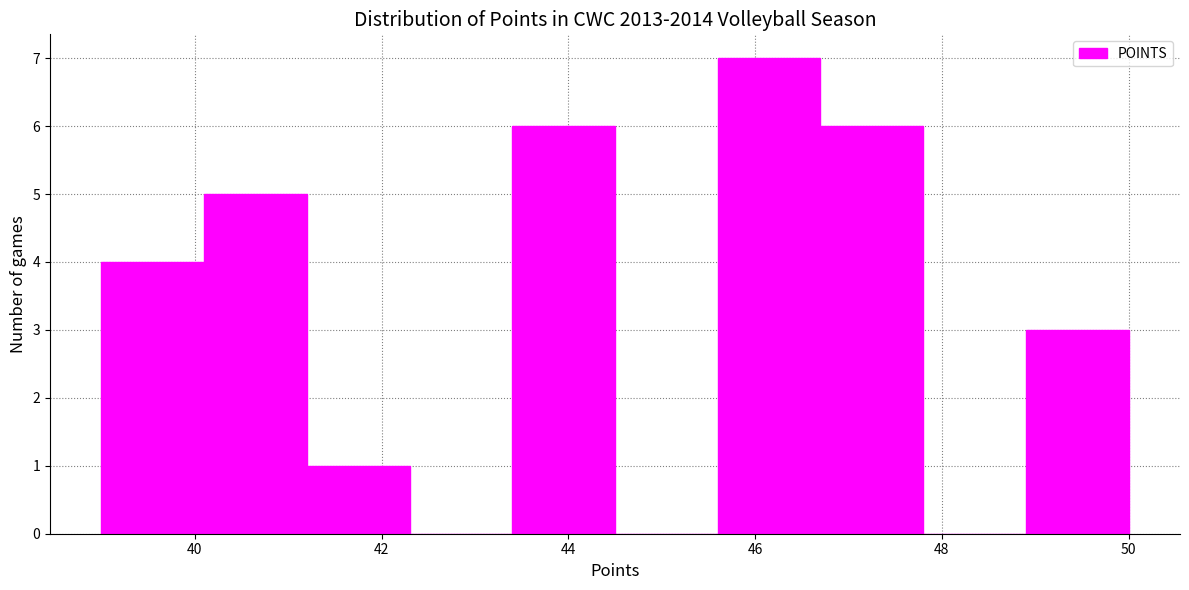

Reading left to right, list every bar in this chart as the range it spans on the x-axis followed by its height. Neither the bar edges nor the heights are printed on the chart, so give them approximately, as read against the axes.

39.0 to 40.1: 4
40.1 to 41.2: 5
41.2 to 42.3: 1
42.3 to 43.4: 0
43.4 to 44.5: 6
44.5 to 45.6: 0
45.6 to 46.7: 7
46.7 to 47.8: 6
47.8 to 48.9: 0
48.9 to 50.0: 3